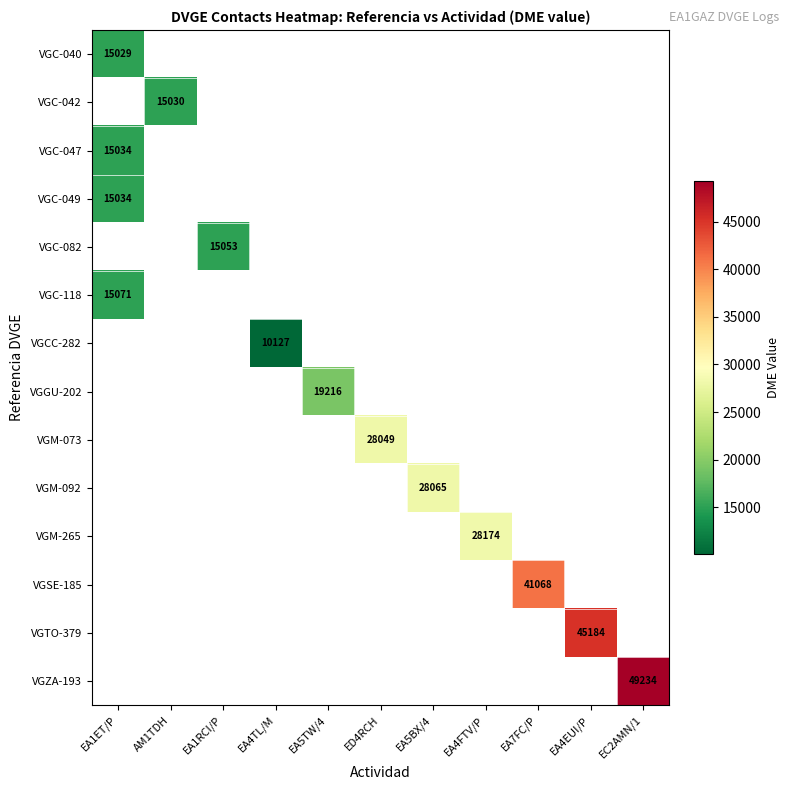

Is the value of VGGU-202 at ED4RCH greater than the value of VGC-049 at EA4EUI/P?

No